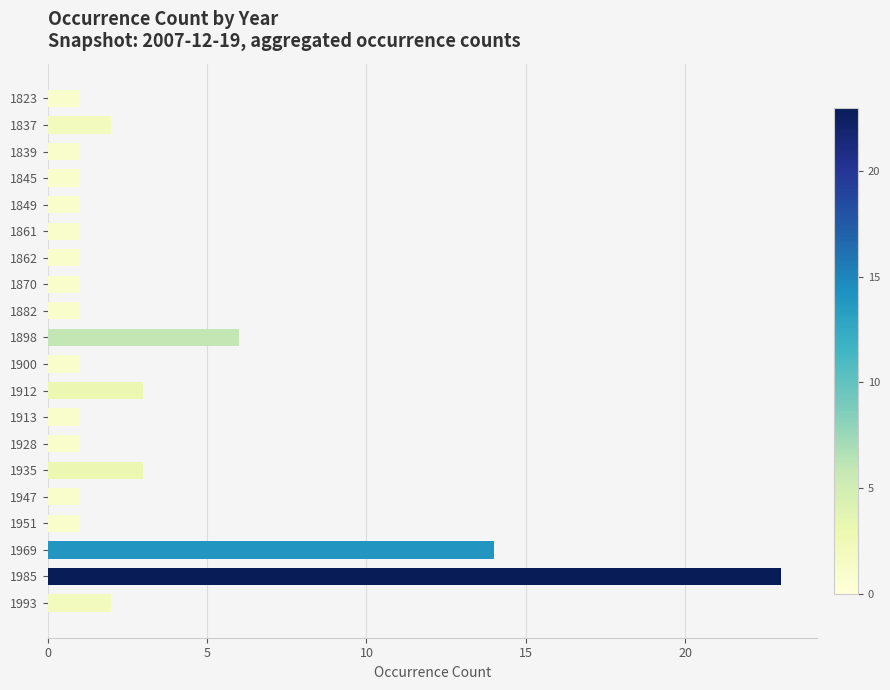

Count the number of data series in this chart.

1